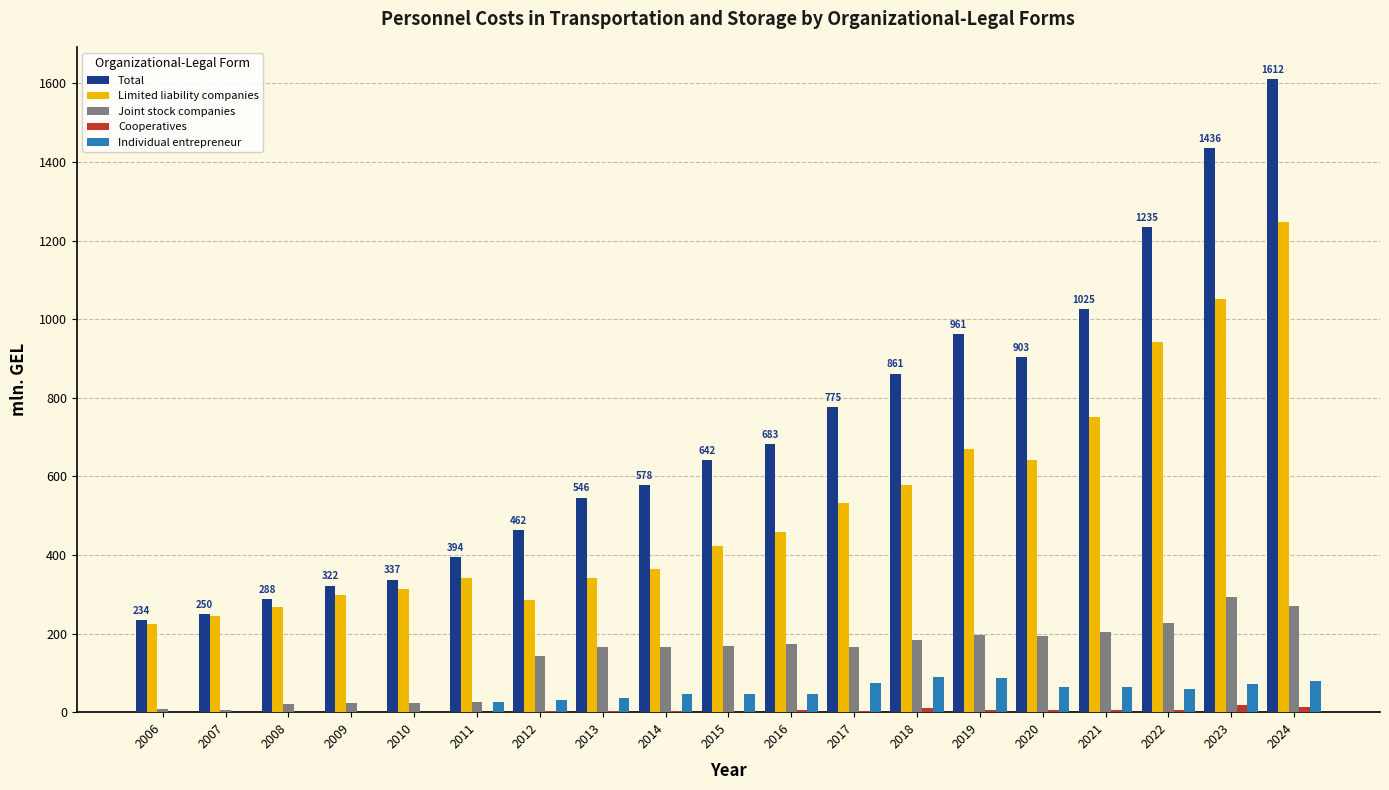

Is it true that Individual entrepreneur equals 63.7 at 2021?

True